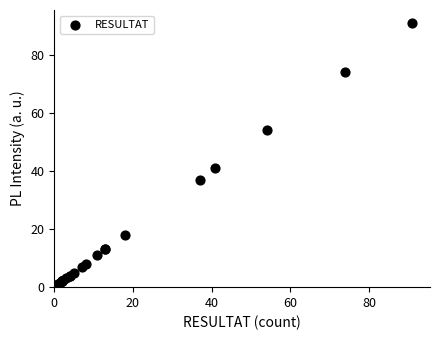

What Y value in the scatter plot is closest to 46?

41